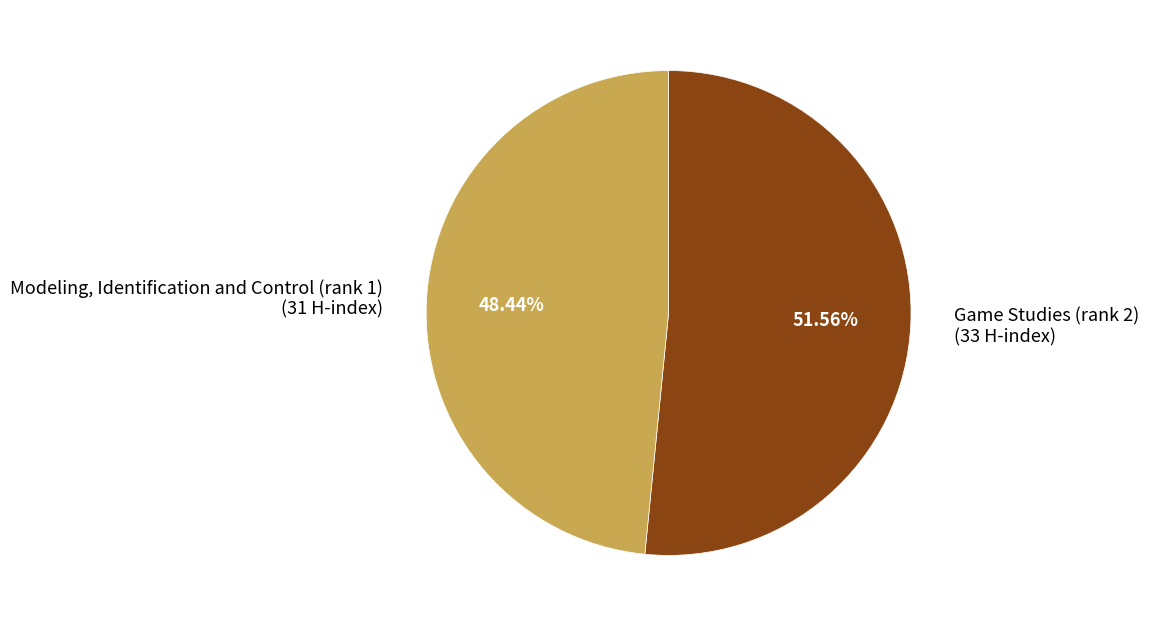

Which has a higher value, Modeling, Identification and Control (rank 1) (31 H-index) or Game Studies (rank 2) (33 H-index)?

Game Studies (rank 2) (33 H-index)